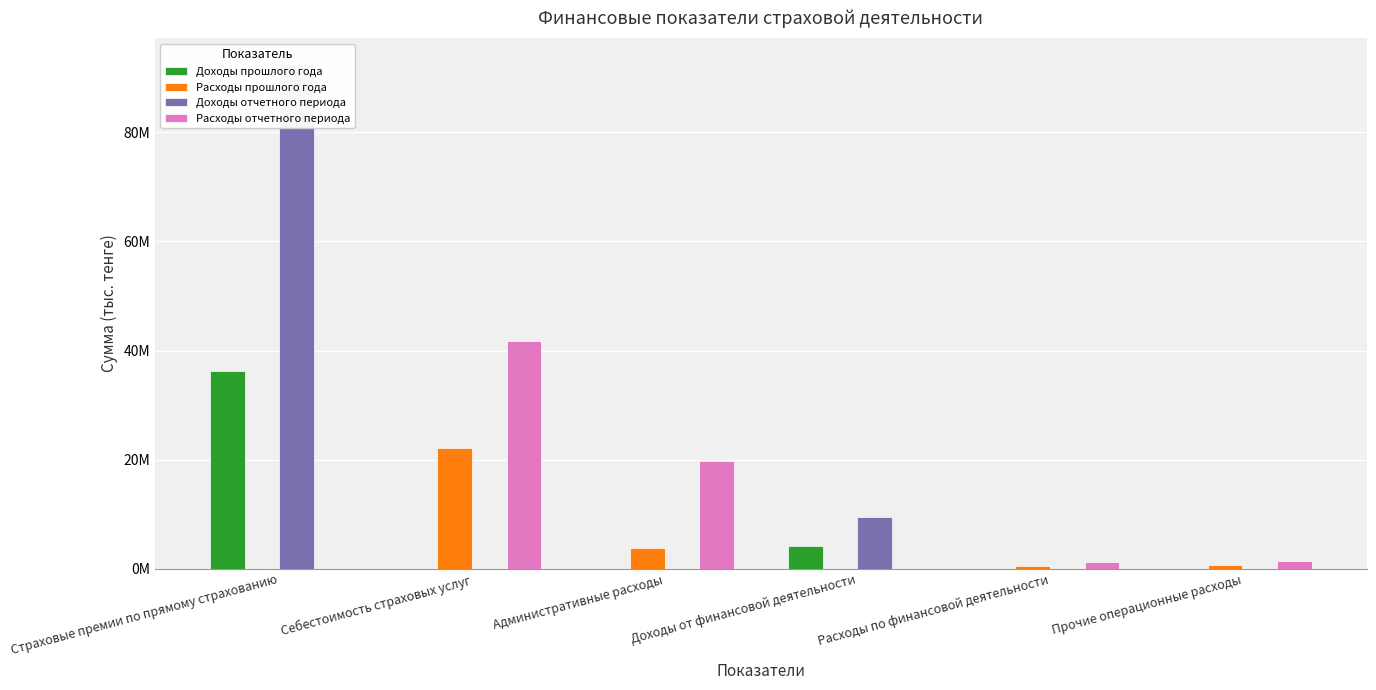

Rank the series at Страховые премии по прямому страхованию from highest to lowest value.

Доходы отчетного периода, Доходы прошлого года, Расходы прошлого года, Расходы отчетного периода